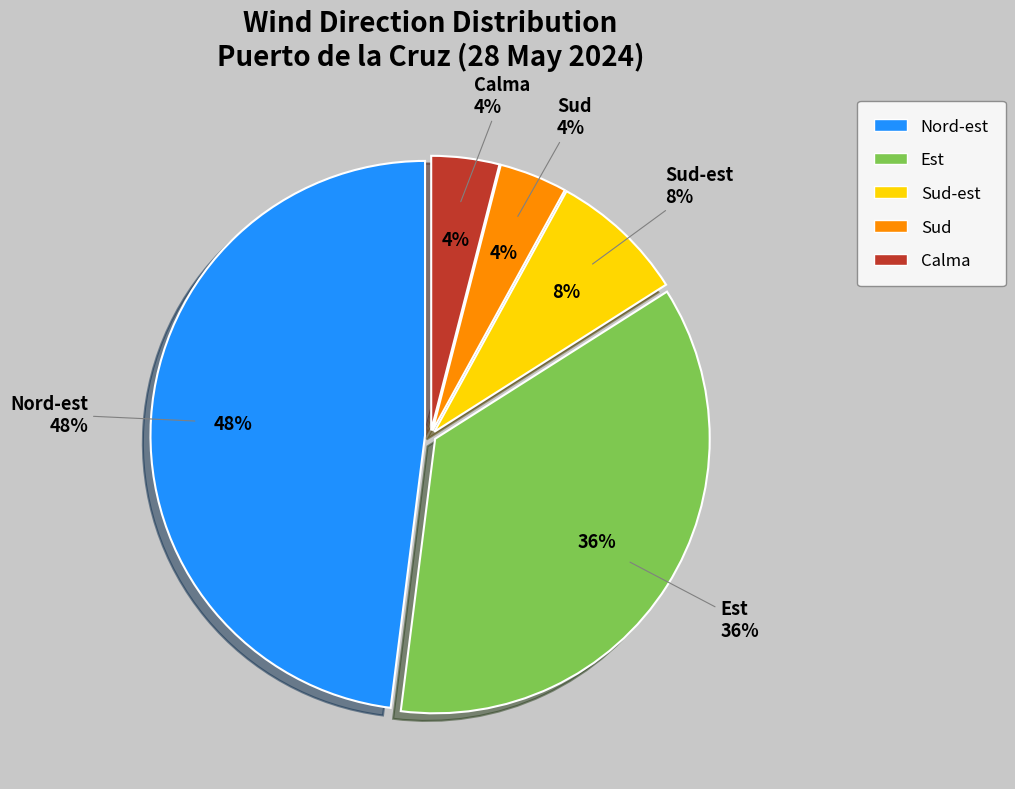

Between Sud and Nord-est, which is larger?

Nord-est